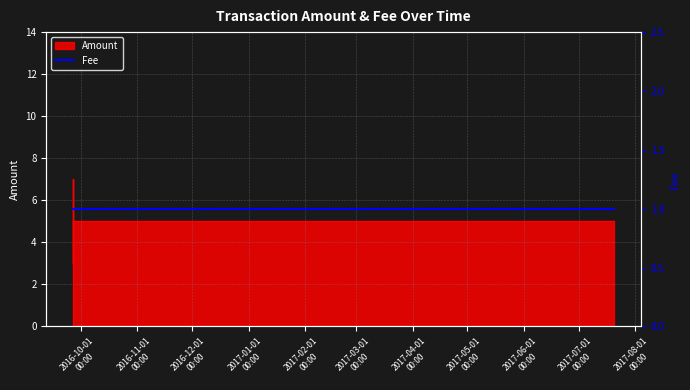

Reading left to right, list all the values displayed in this chart.

2016-09-26 20:07:03=0	2016-09-26 20:07:03=7	2016-09-26 22:34:45=3	2017-07-20 08:56:13=5